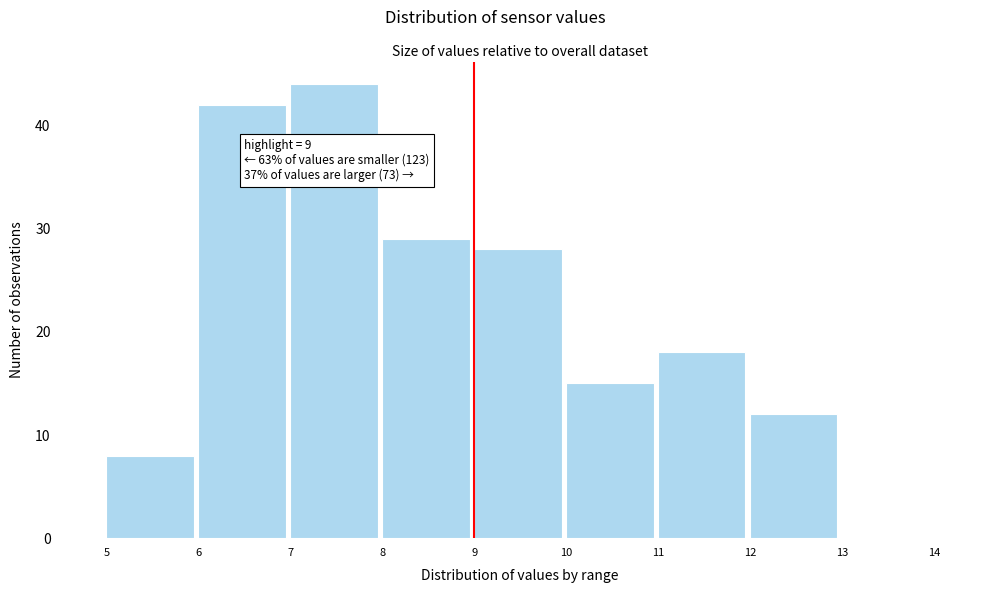

Which range on the x-axis has the tallest bar?

7 to 8